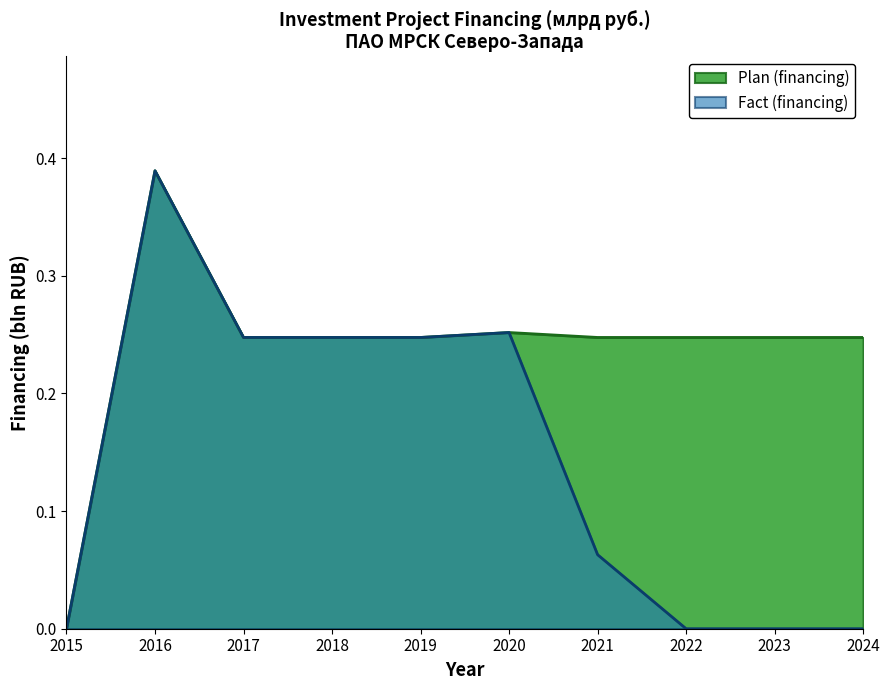

What is the value of the Plan (financing) point at the 4th from the left?

0.2